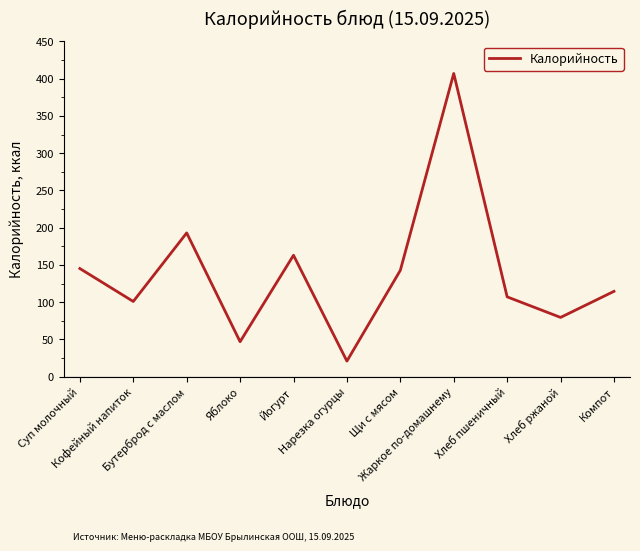

Reading left to right, list all the values displayed in this chart.

Суп молочный=145.2	Кофейный напиток=101.0	Бутерброд с маслом=193.0	Яблоко=47.0	Йогурт=163.0	Нарезка огурцы=21.0	Щи с мясом=142.8	Жаркое по-домашнему=407.0	Хлеб пшеничный=107.2	Хлеб ржаной=79.6	Компот=114.6